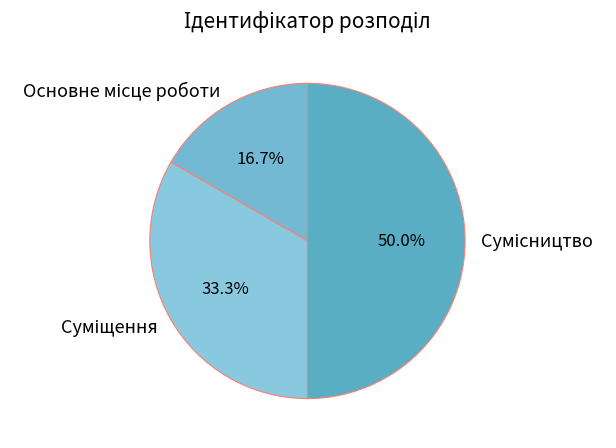

How many segments does this pie chart have?

3